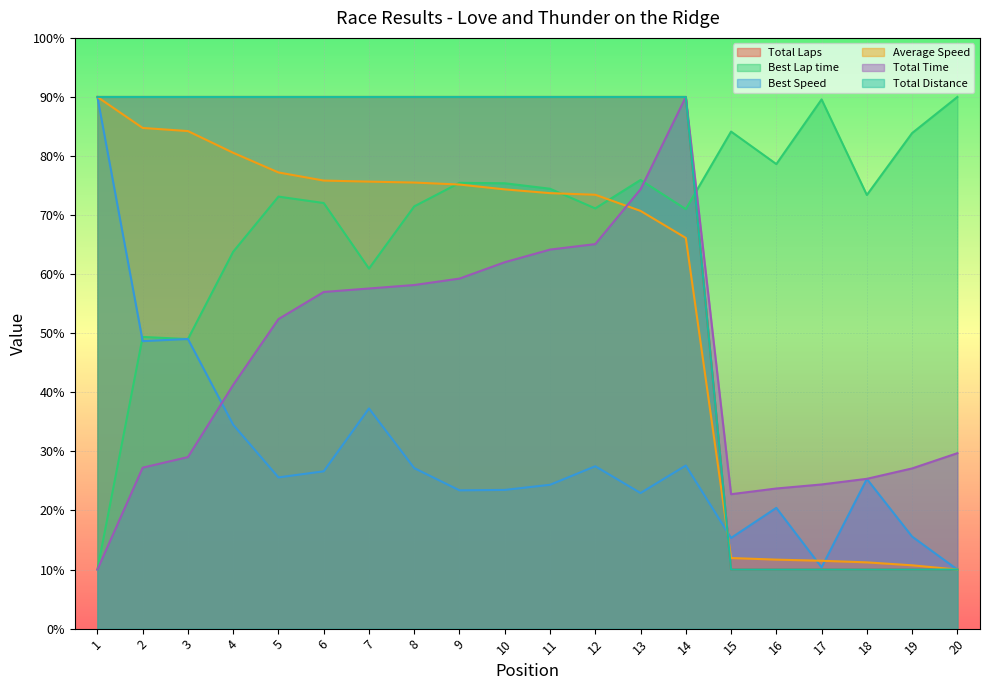

What is the maximum value for Best Speed?

90.0